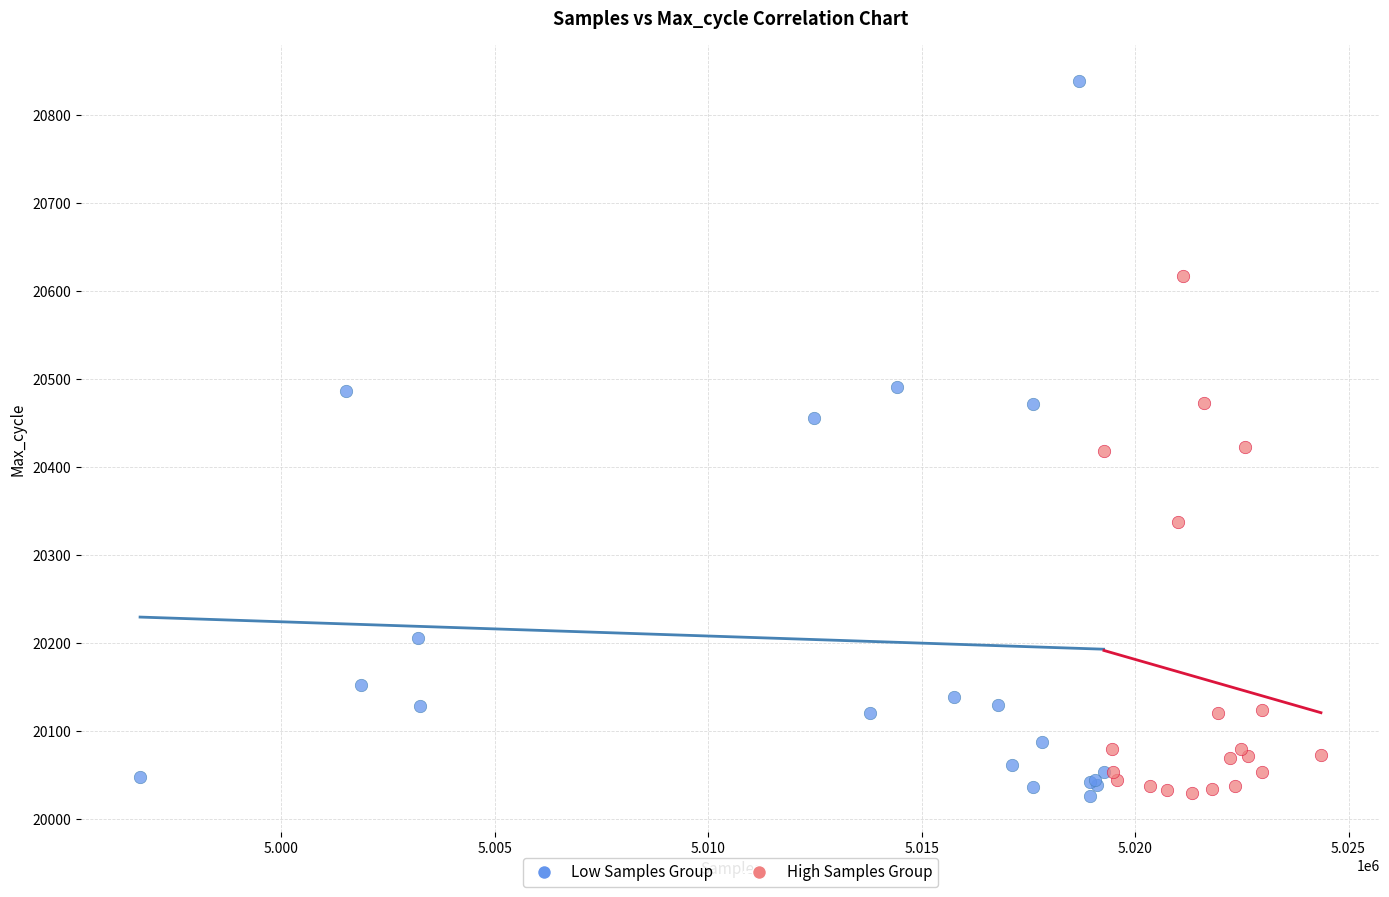

Which series reaches the maximum Y coordinate?

Low Samples Group